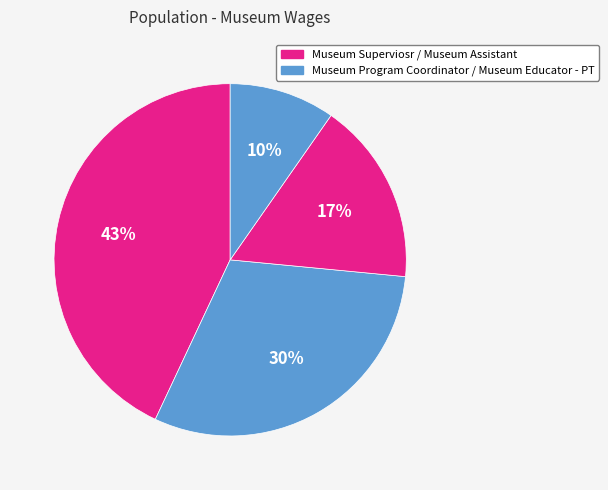

Which category has the smallest portion of the pie?

Museum Educator - PT